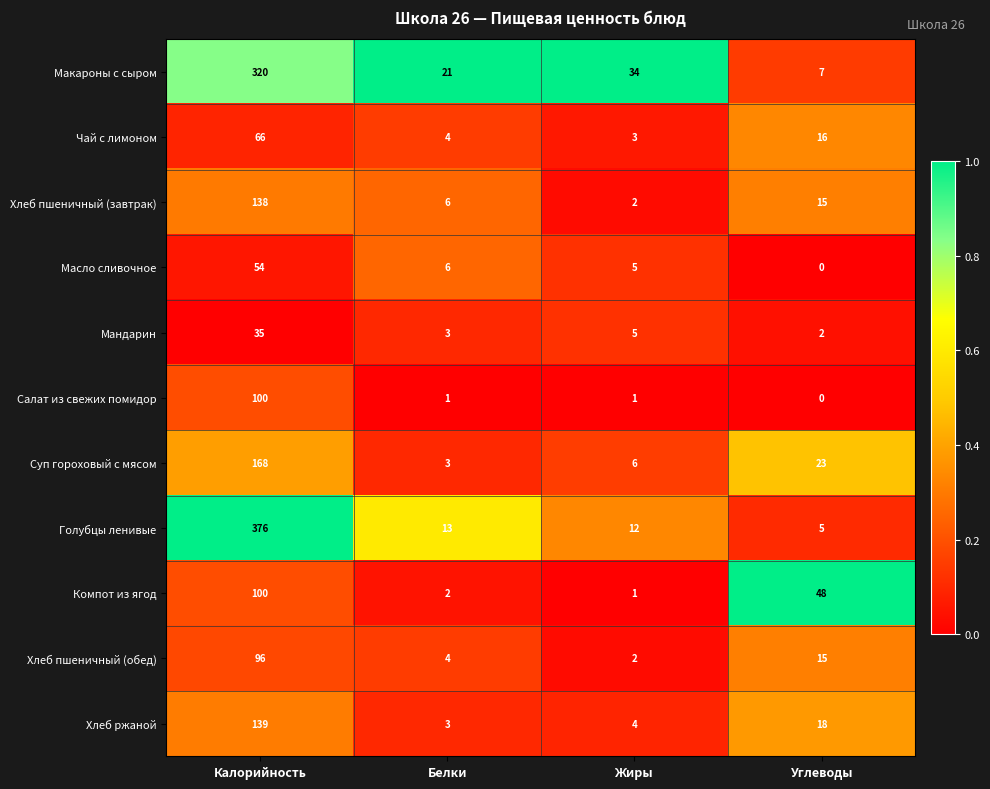

True or false: Хлеб ржаной has a value of 3 at Белки.

True